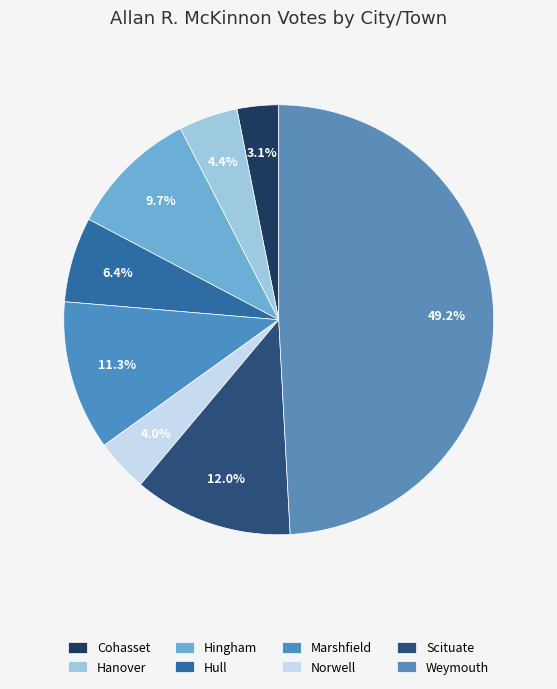

How many slices are in this pie chart?

8